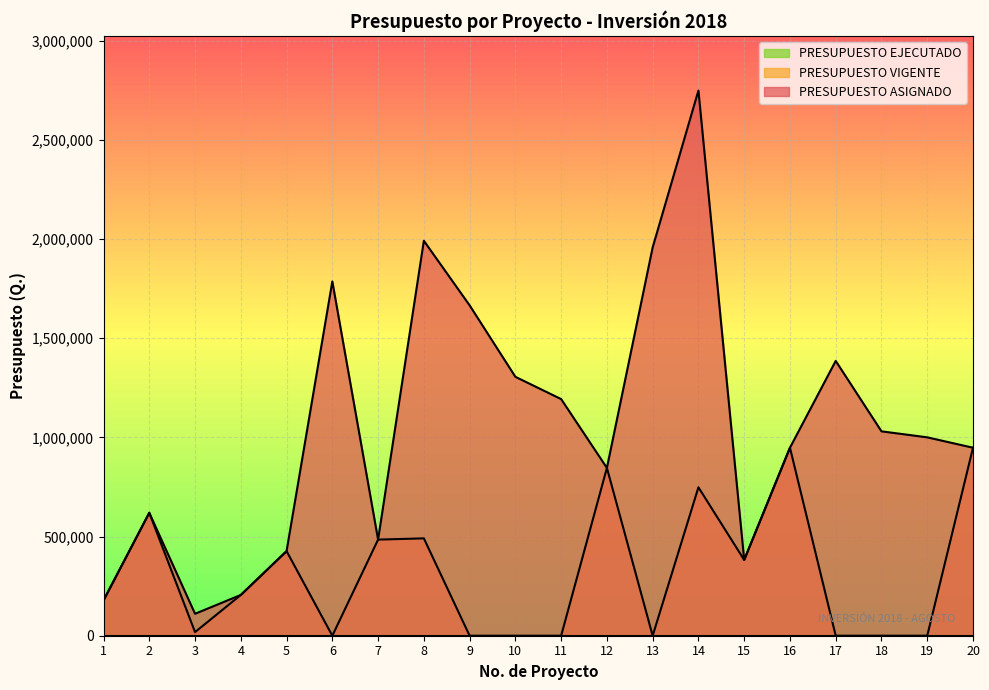

True or false: PRESUPUESTO VIGENTE has more than 2 points higher than both neighbors.

True